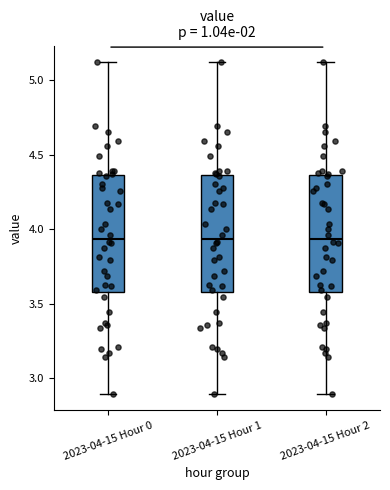

Reading left to right, transcribe this box plot: for each box, give where its median line is, the range the box spans, and where its two whiskers end, as read against the y-axis. The values are not printed on the chart, so give them approximately, as read against the axis.

2023-04-15 Hour 0: median 3.95, box 3.60 to 4.35, whiskers 2.90 to 5.10
2023-04-15 Hour 1: median 3.95, box 3.60 to 4.35, whiskers 2.90 to 5.10
2023-04-15 Hour 2: median 3.95, box 3.60 to 4.35, whiskers 2.90 to 5.10